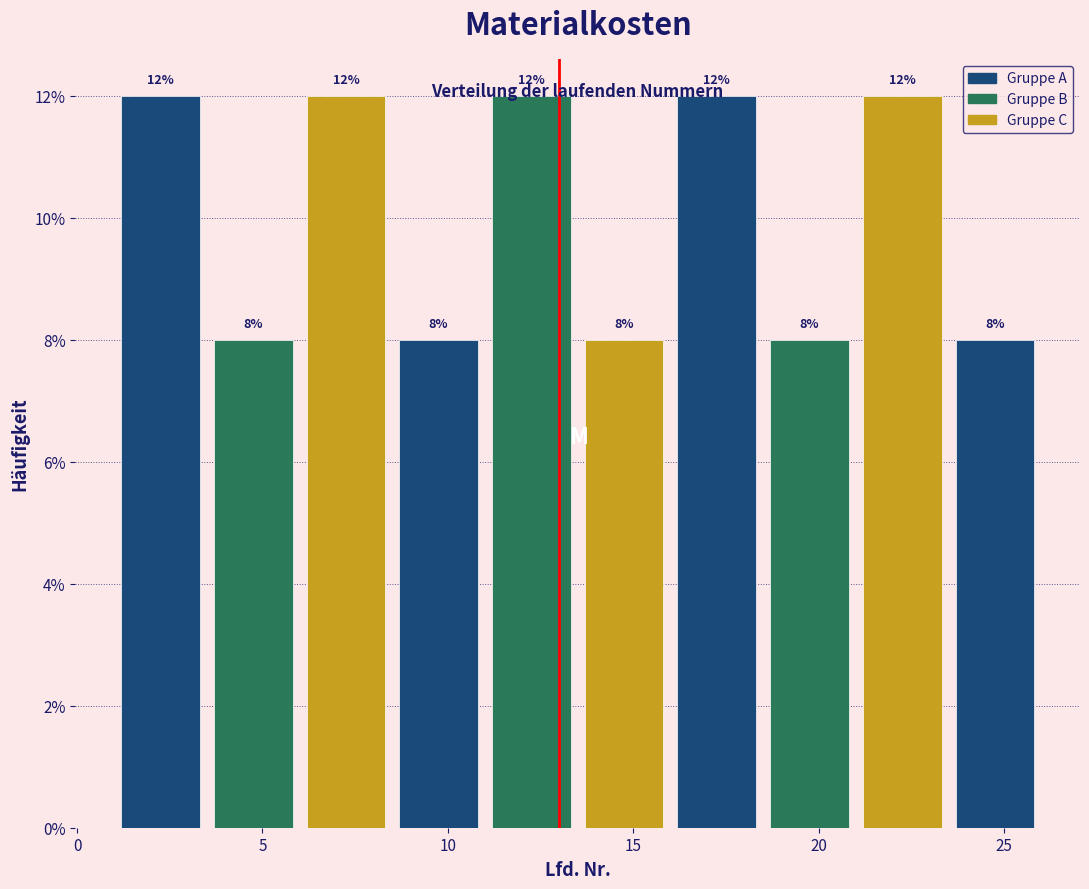

Reading left to right, list every bar in this chart as the range it spans on the x-axis followed by its height.

1.0 to 3.5: 12
3.5 to 6.0: 8
6.0 to 8.5: 12
8.5 to 11.0: 8
11.0 to 13.5: 12
13.5 to 16.0: 8
16.0 to 18.5: 12
18.5 to 21.0: 8
21.0 to 23.5: 12
23.5 to 26.0: 8